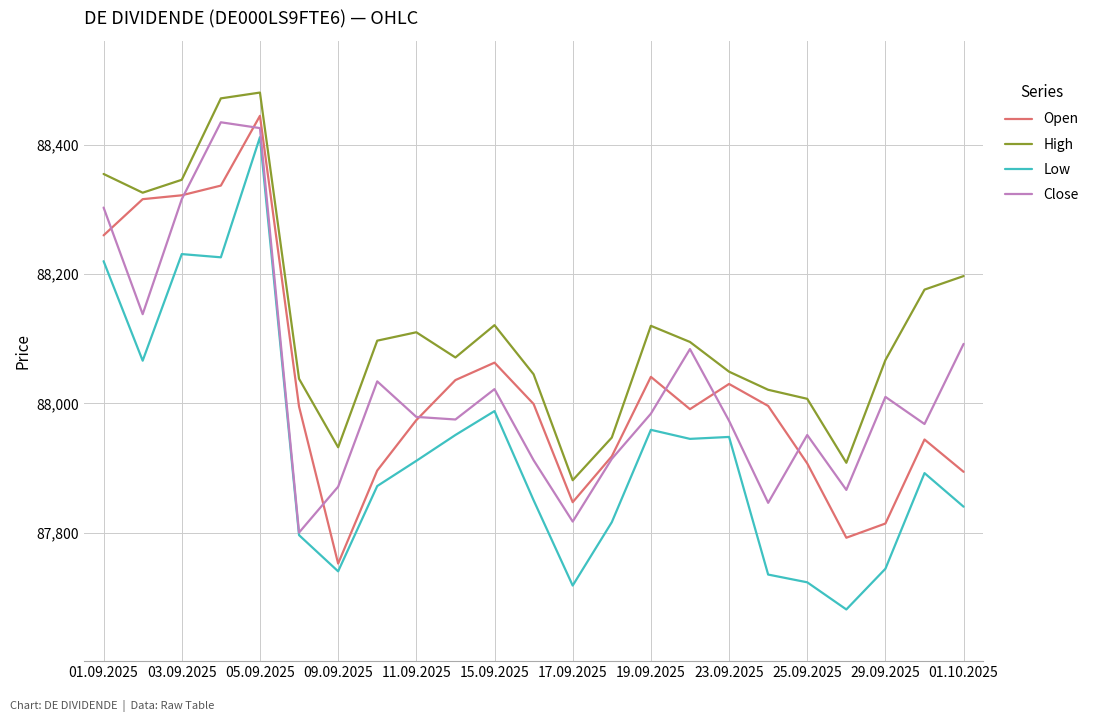

Which series has the widest spread of values?

Low